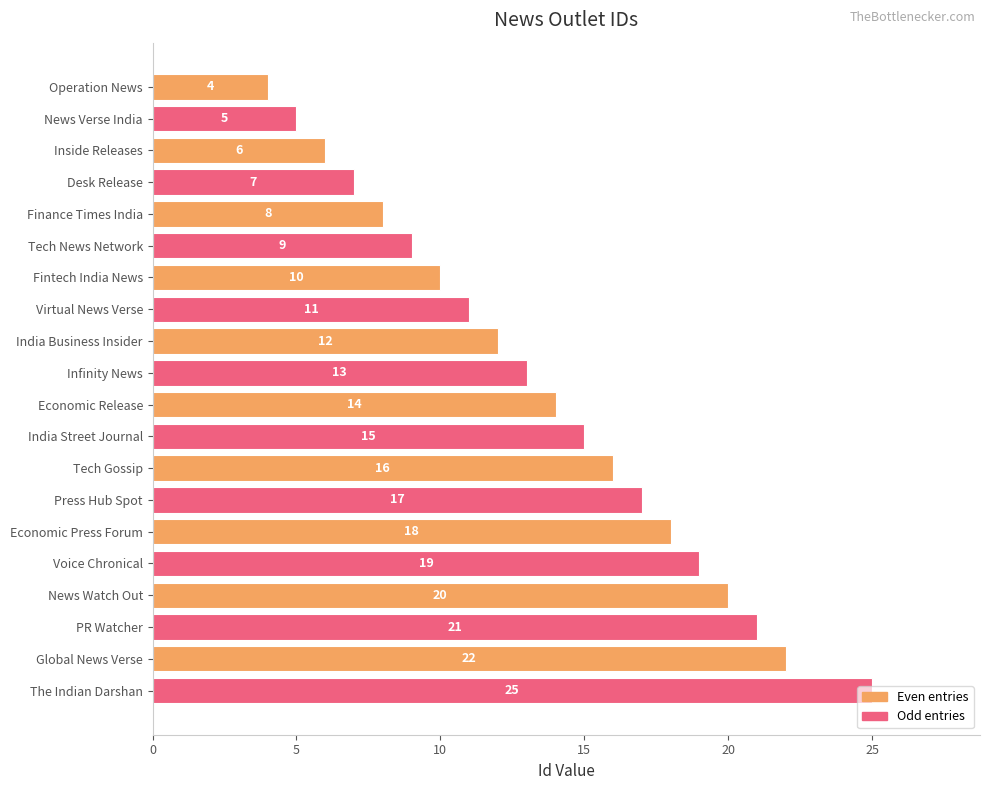

What is the change in value from PR Watcher to Global News Verse?

+1